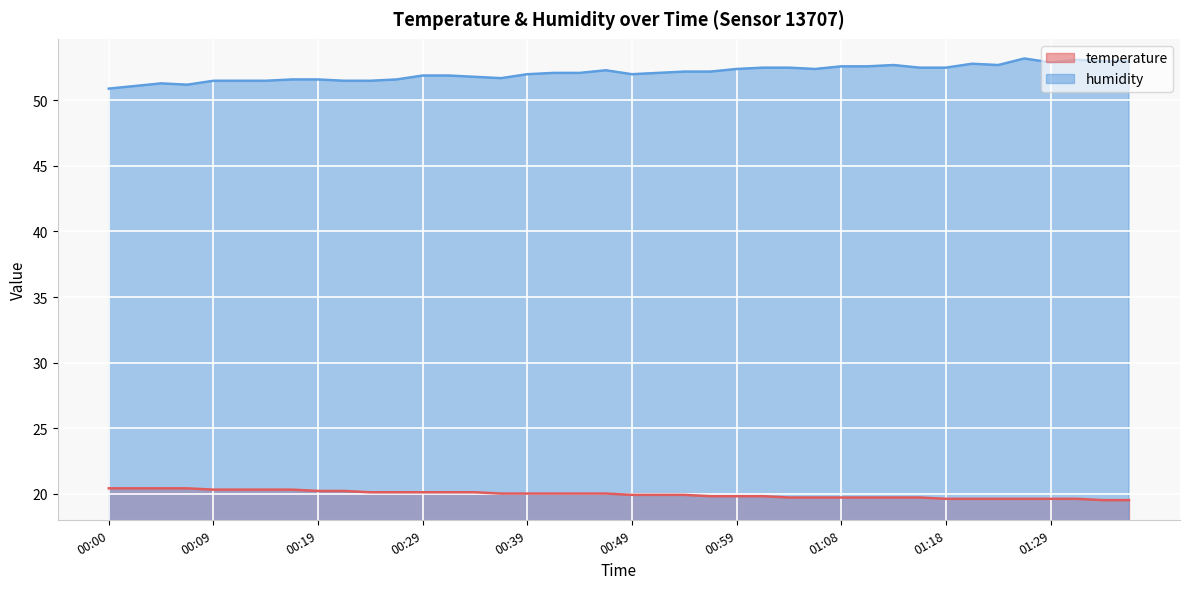

What is the total value across all series at 00:12?

71.8